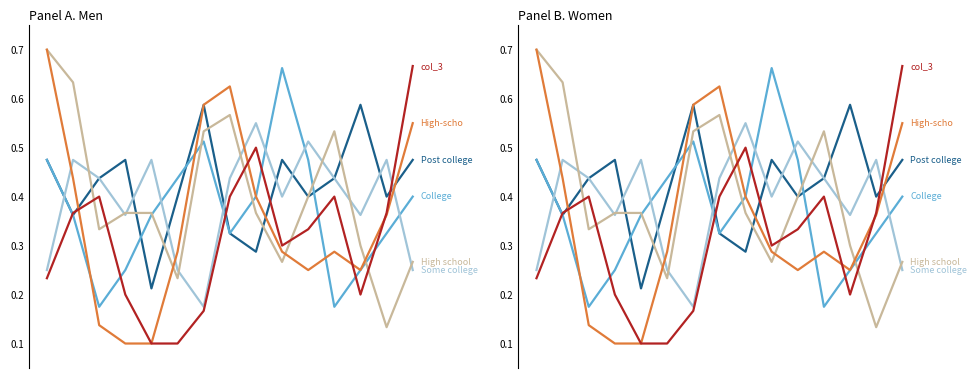

Which series has the largest total across all categories?

Post college